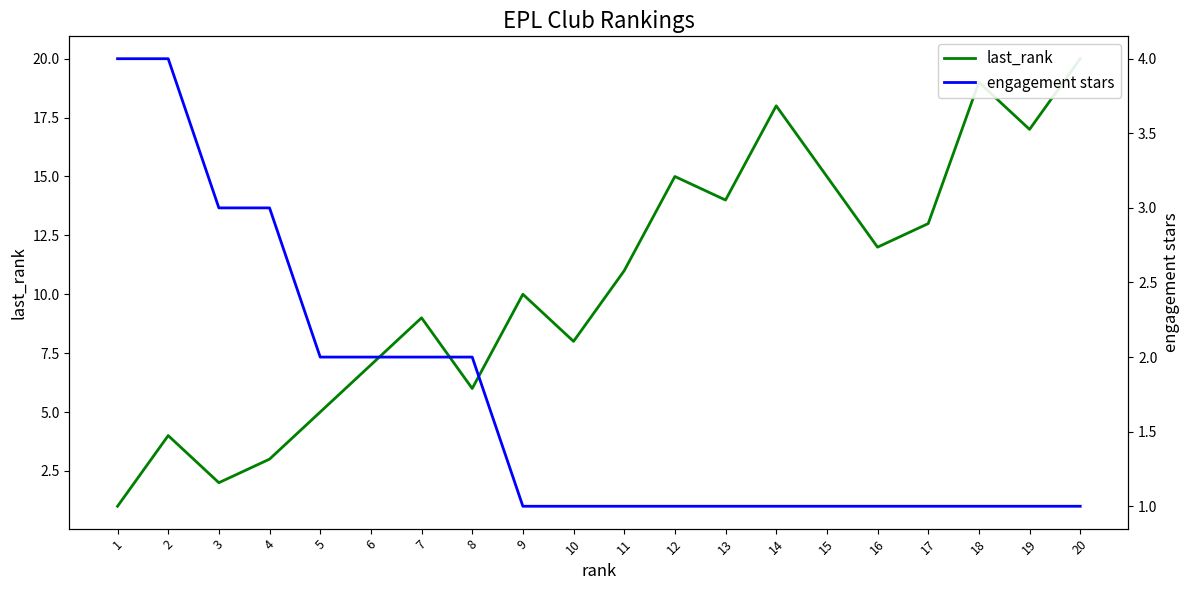

How many values in the last_rank series are below 11?

10